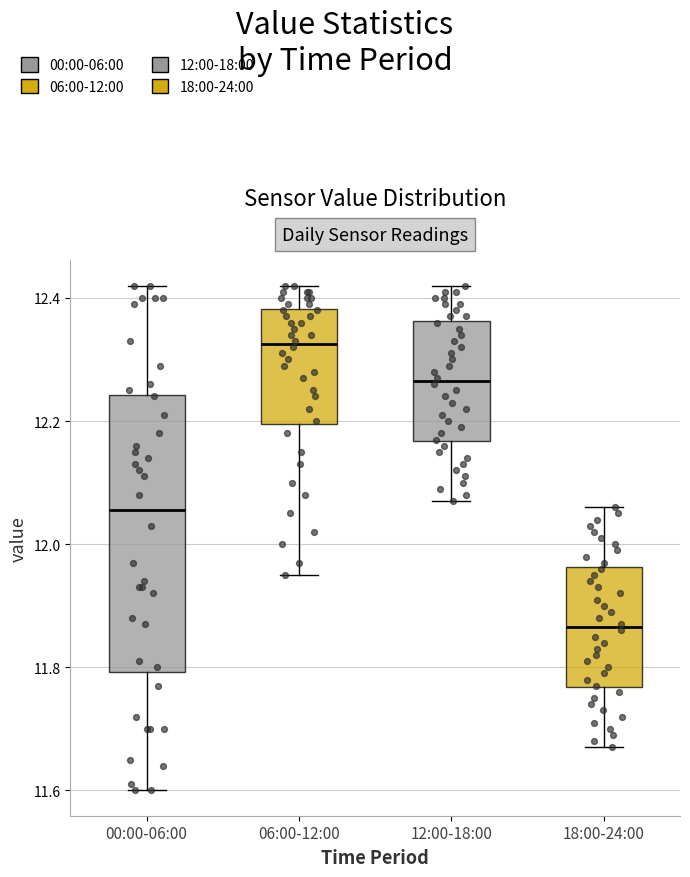

Comparing the boxes themselves (not the whiskers), which one is the tallest?

00:00-06:00